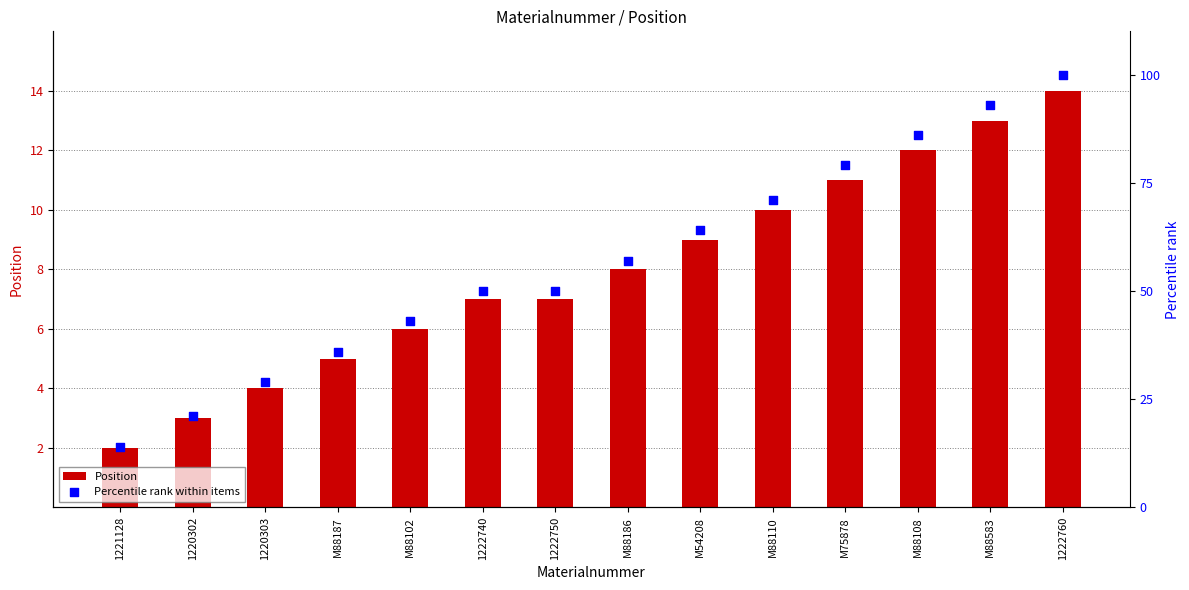

Which series contains the lowest Y value?

Position